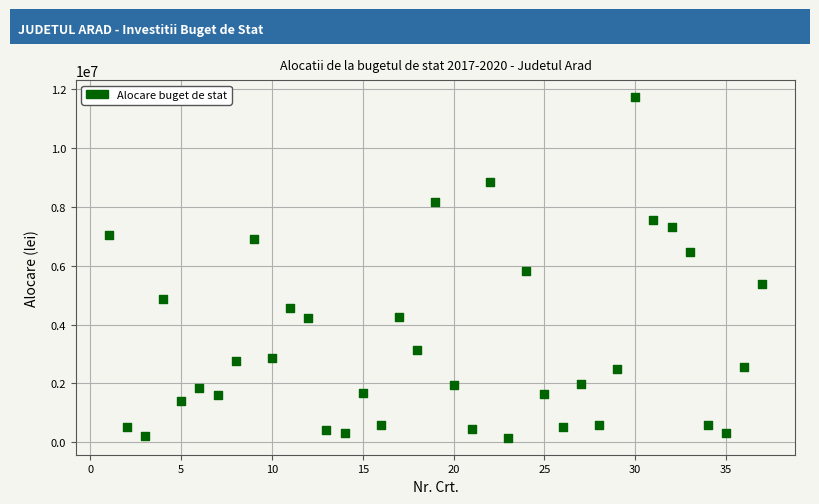

What is the range of Y values (max minus min)?

11564725.0